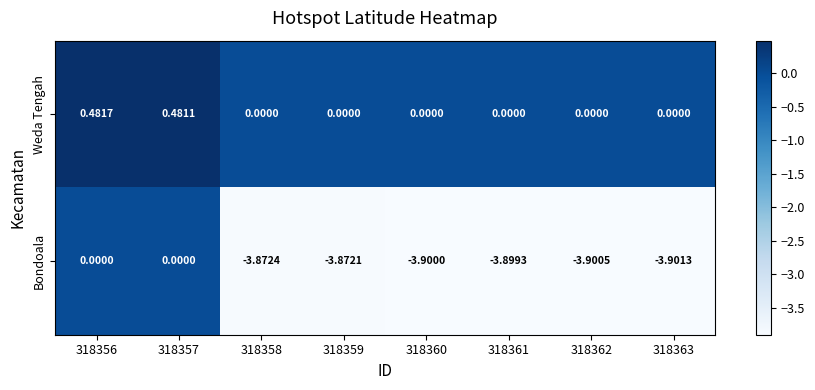

At 318362, list the series in order from smallest to largest.

Bondoala, Weda Tengah